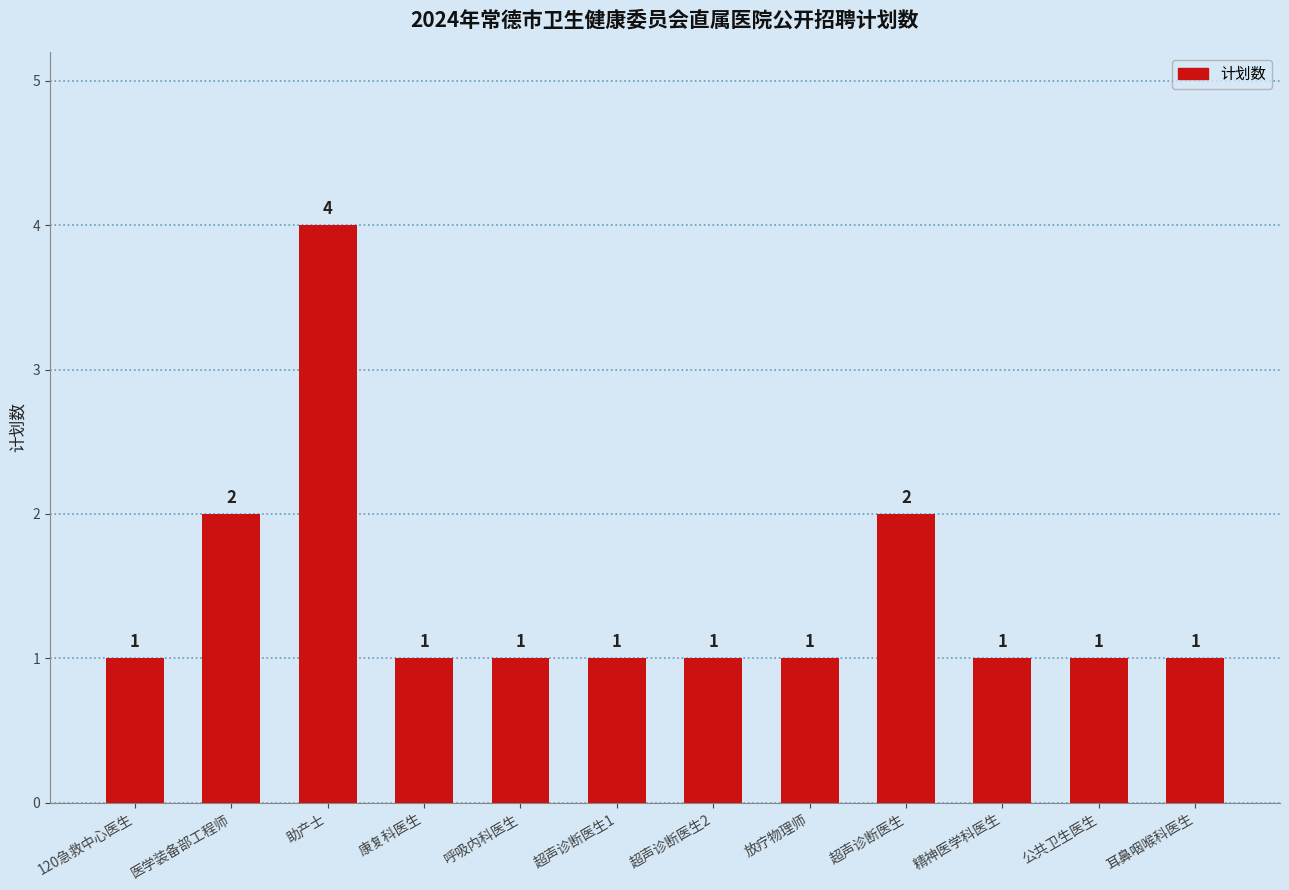

Which has a higher value, 超声诊断医生 or 助产士?

助产士